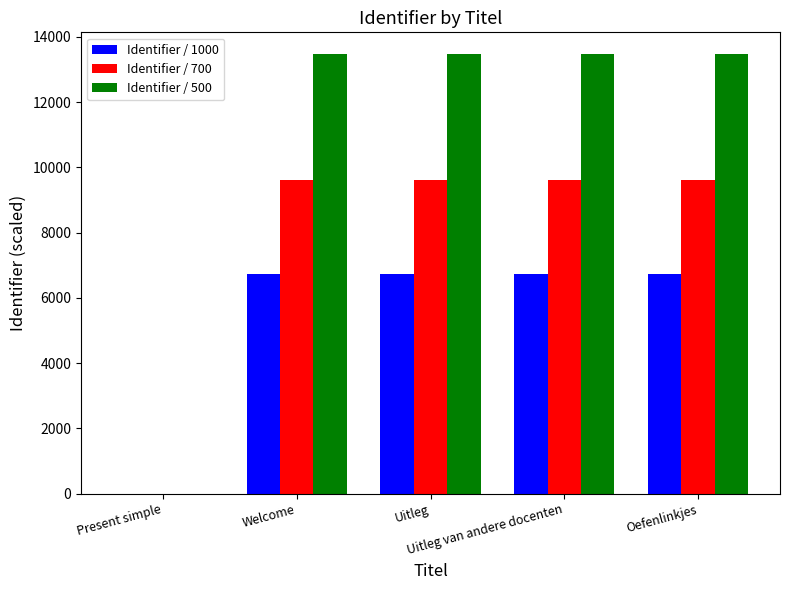

Is it true that Identifier / 1000 equals -2356.5 at Present simple?

False